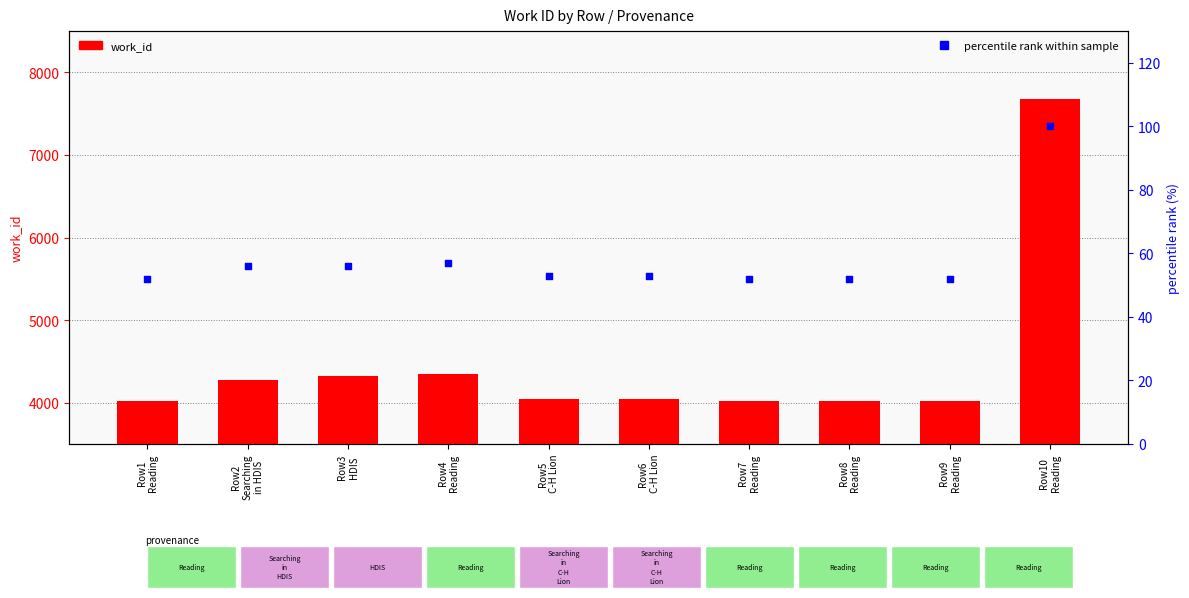

Which series reaches the minimum Y coordinate?

percentile rank within sample